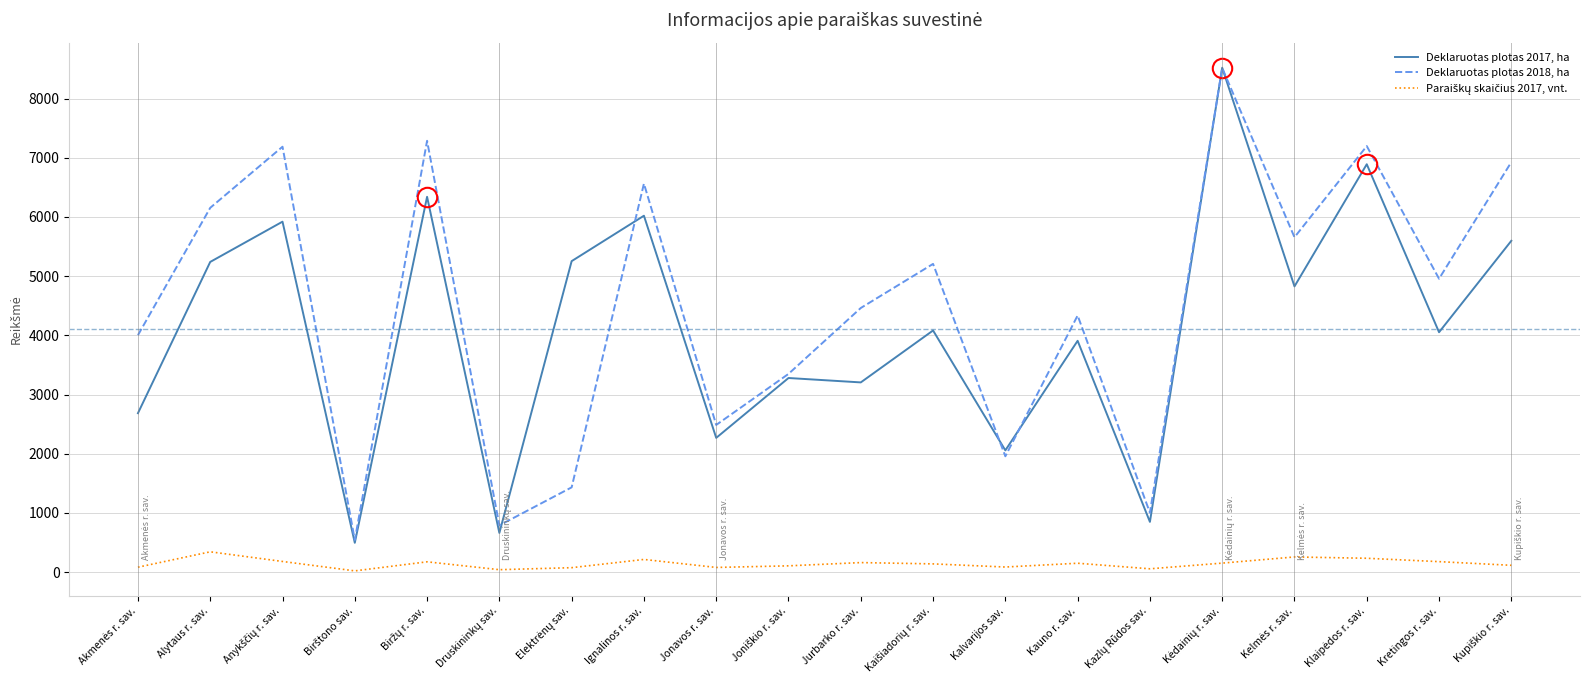

Which series has the largest total across all categories?

Deklaruotas plotas 2018, ha